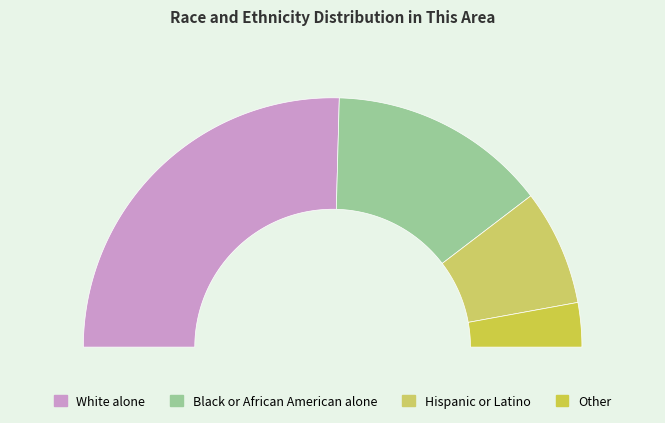

Between White alone and Some Other Race alone, which is larger?

White alone